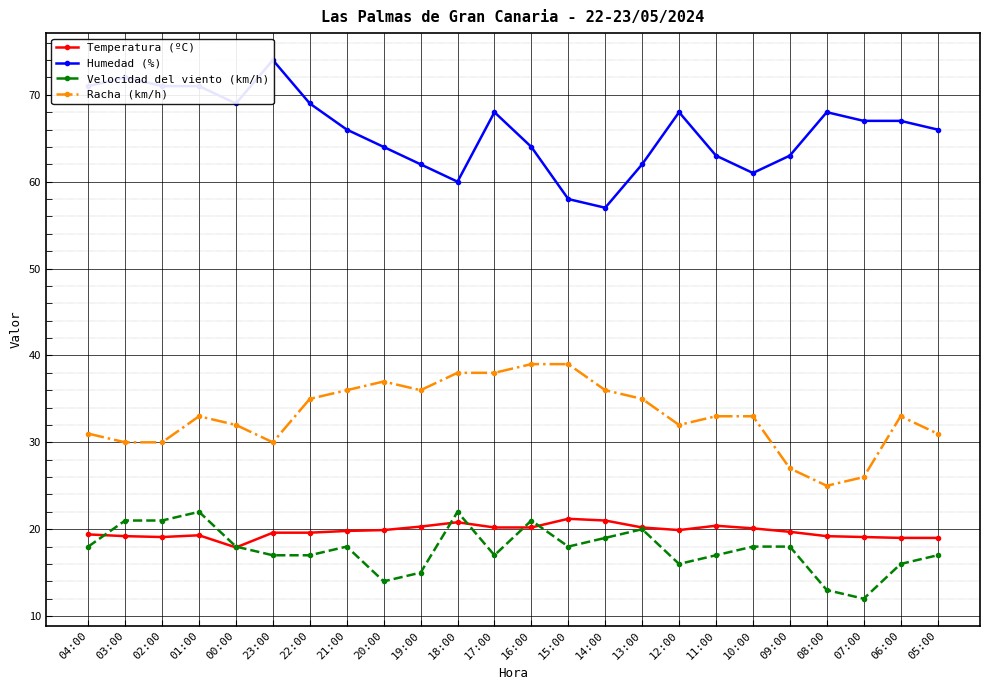

At which label does Temperatura (ºC) reach its peak?

15:00